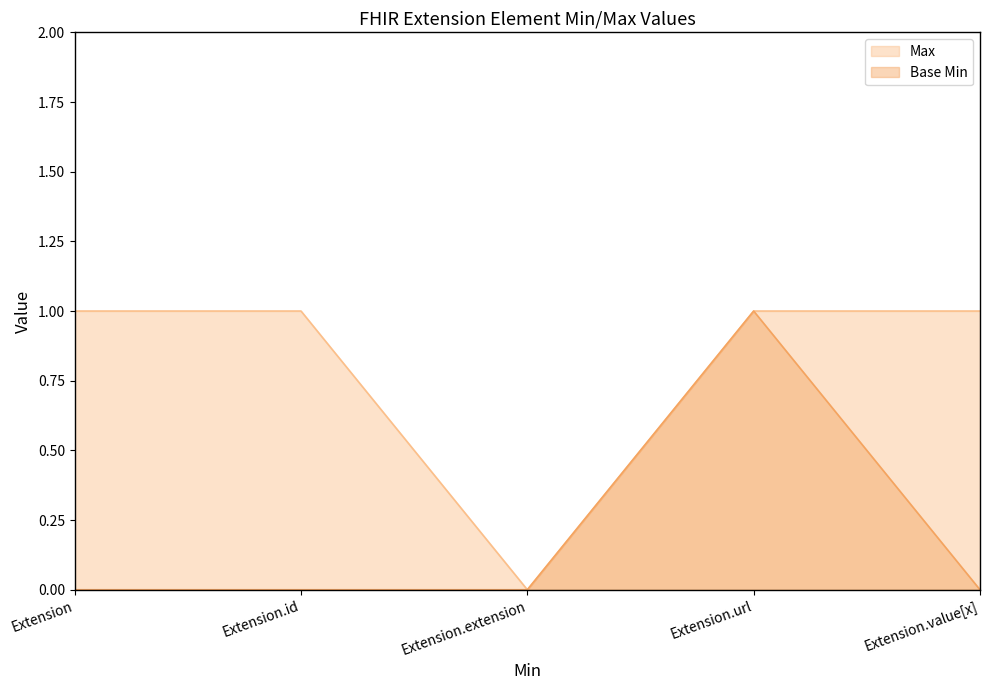

At which label does Max reach its peak?

Extension